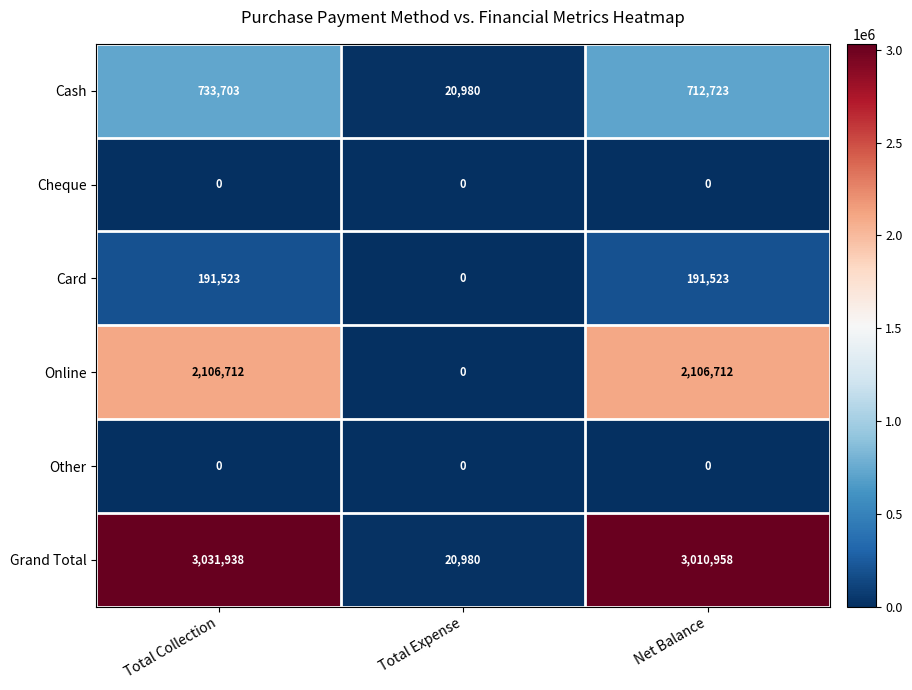

What is the maximum value for Online?

2106712